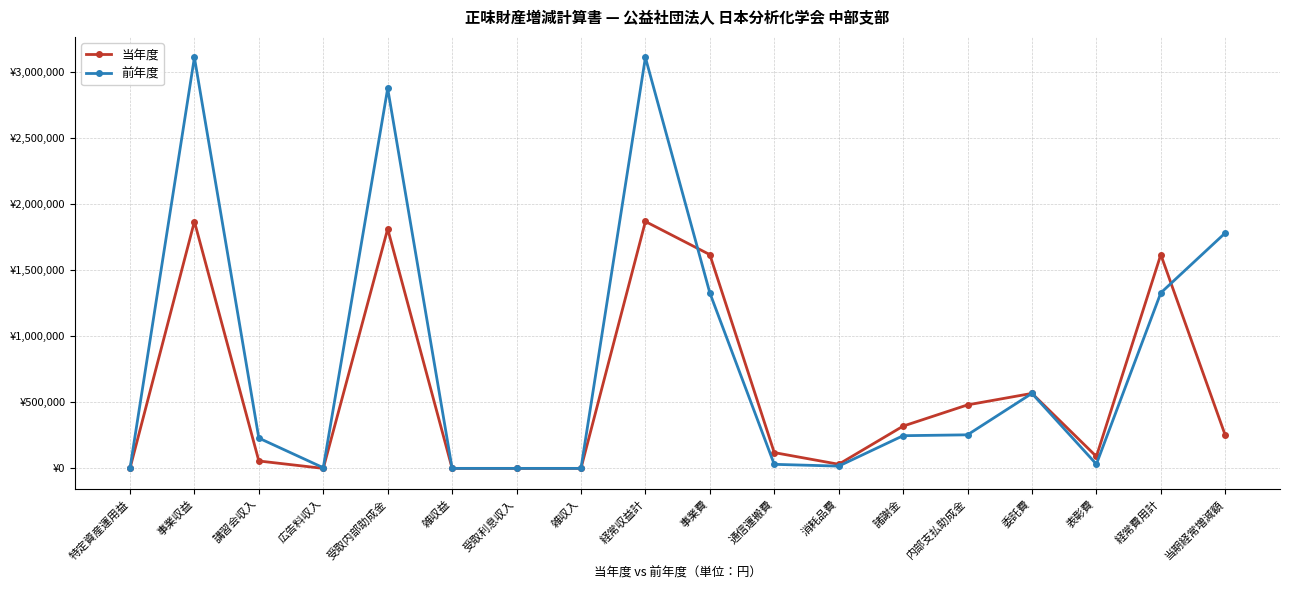

Is the value of 当年度 at 諸謝金 greater than the value of 前年度 at 事業費?

No